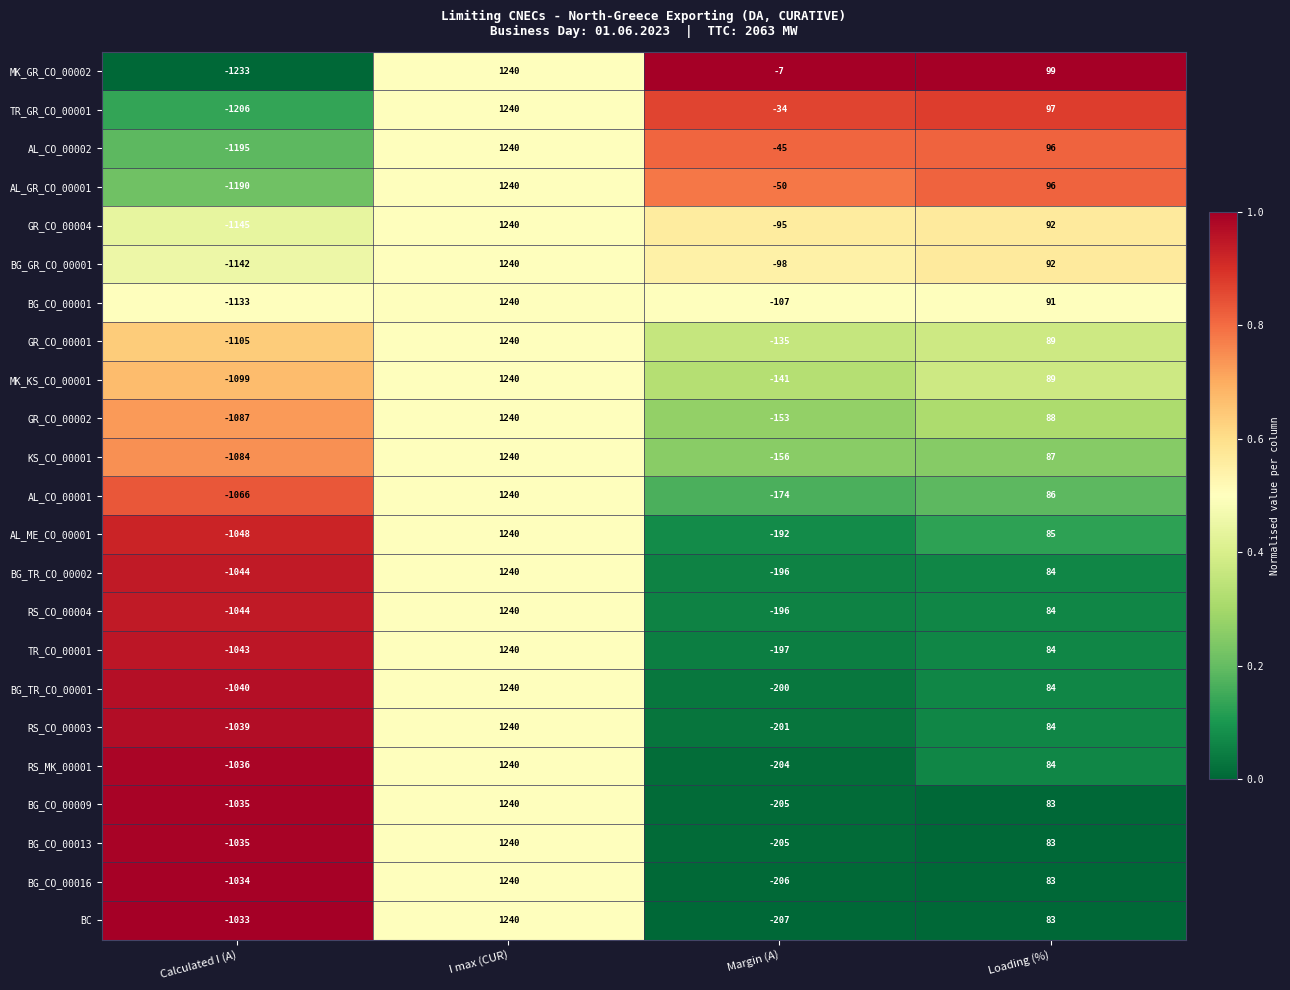

Is it true that AL_CO_00002 equals 446 at I max (CUR)?

False